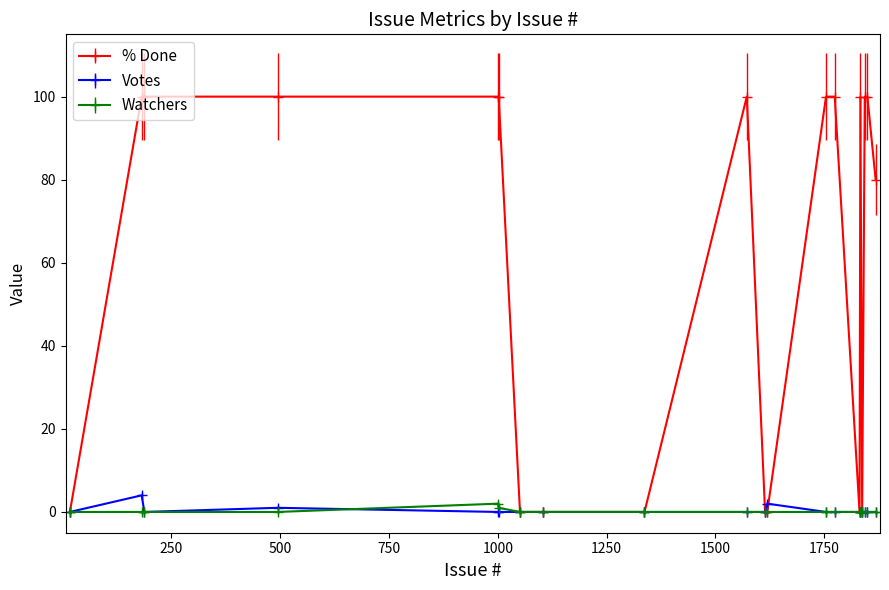

Which series has the widest spread of values?

% Done